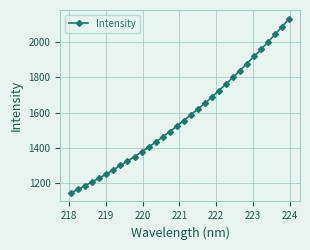

True or false: the data has more than 2 interior local peaks.

False